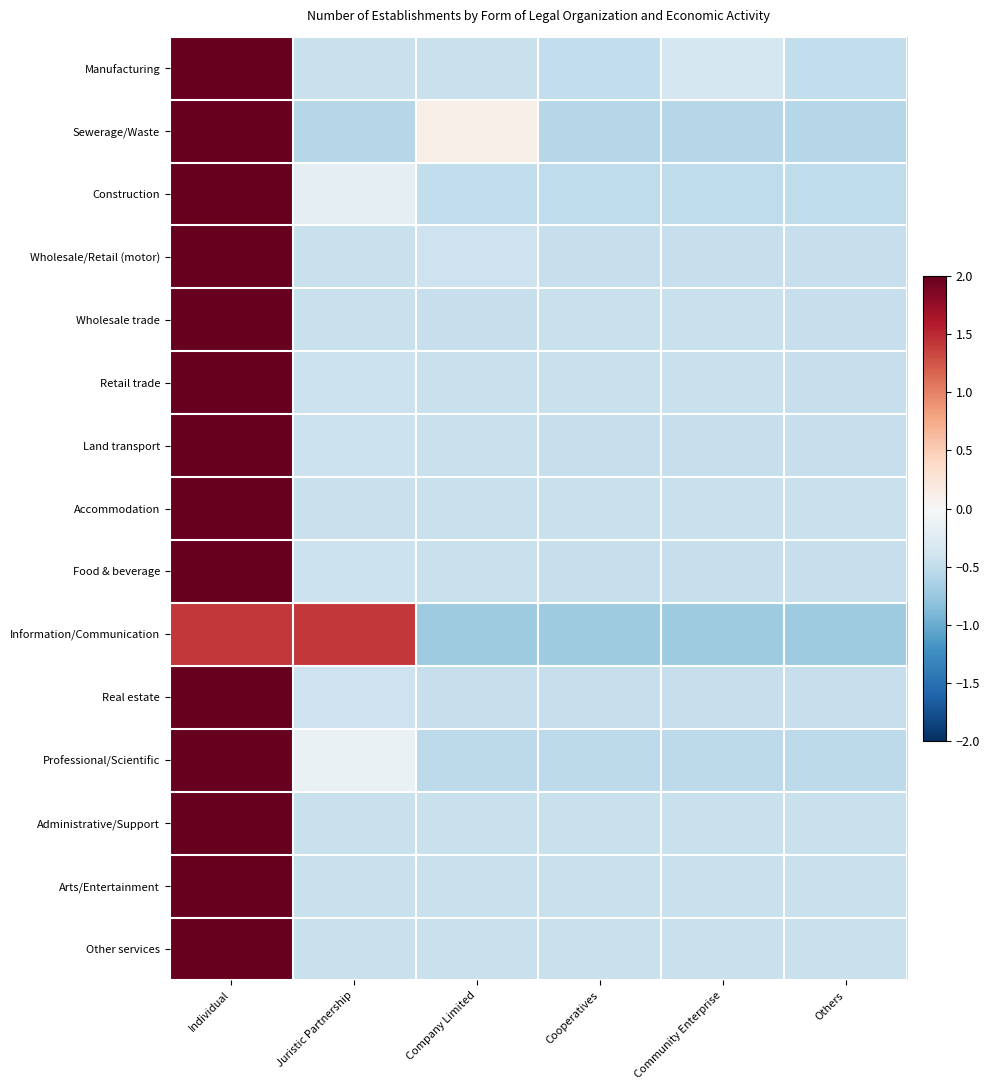

Reading left to right, extract all data points from this chart.

Manufacturing: Individual=2.2	Juristic Partnership=-0.4	Company Limited=-0.4	Cooperatives=-0.5	Community Enterprise=-0.4	Others=-0.5
Sewerage/Waste: Individual=2.2	Juristic Partnership=-0.6	Company Limited=0.1	Cooperatives=-0.6	Community Enterprise=-0.6	Others=-0.6
Construction: Individual=2.2	Juristic Partnership=-0.2	Company Limited=-0.5	Cooperatives=-0.5	Community Enterprise=-0.5	Others=-0.5
Wholesale/Retail (motor): Individual=2.2	Juristic Partnership=-0.4	Company Limited=-0.4	Cooperatives=-0.5	Community Enterprise=-0.5	Others=-0.5
Wholesale trade: Individual=2.2	Juristic Partnership=-0.4	Company Limited=-0.5	Cooperatives=-0.4	Community Enterprise=-0.4	Others=-0.5
Retail trade: Individual=2.2	Juristic Partnership=-0.4	Company Limited=-0.4	Cooperatives=-0.4	Community Enterprise=-0.5	Others=-0.5
Land transport: Individual=2.2	Juristic Partnership=-0.4	Company Limited=-0.4	Cooperatives=-0.5	Community Enterprise=-0.5	Others=-0.5
Accommodation: Individual=2.2	Juristic Partnership=-0.4	Company Limited=-0.4	Cooperatives=-0.4	Community Enterprise=-0.4	Others=-0.4
Food & beverage: Individual=2.2	Juristic Partnership=-0.4	Company Limited=-0.4	Cooperatives=-0.5	Community Enterprise=-0.5	Others=-0.5
Information/Communication: Individual=1.4	Juristic Partnership=1.4	Company Limited=-0.7	Cooperatives=-0.7	Community Enterprise=-0.7	Others=-0.7
Real estate: Individual=2.2	Juristic Partnership=-0.4	Company Limited=-0.5	Cooperatives=-0.5	Community Enterprise=-0.5	Others=-0.5
Professional/Scientific: Individual=2.2	Juristic Partnership=-0.1	Company Limited=-0.5	Cooperatives=-0.5	Community Enterprise=-0.5	Others=-0.5
Administrative/Support: Individual=2.2	Juristic Partnership=-0.4	Company Limited=-0.4	Cooperatives=-0.4	Community Enterprise=-0.4	Others=-0.4
Arts/Entertainment: Individual=2.2	Juristic Partnership=-0.4	Company Limited=-0.4	Cooperatives=-0.4	Community Enterprise=-0.4	Others=-0.4
Other services: Individual=2.2	Juristic Partnership=-0.4	Company Limited=-0.4	Cooperatives=-0.4	Community Enterprise=-0.4	Others=-0.4